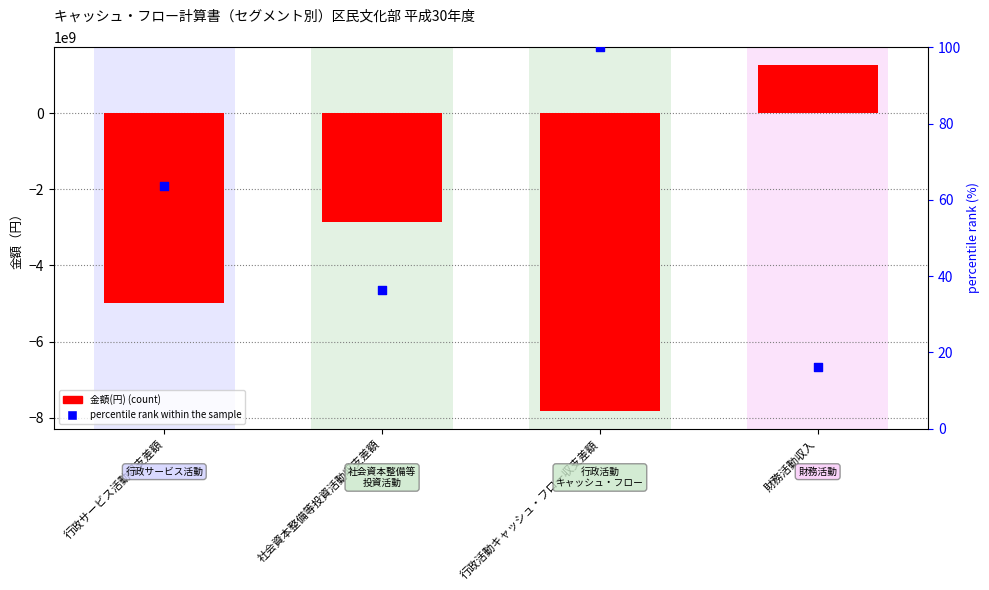

What is the total value across all series at 社会資本整備等投資活動収支差額?

-2852950979.6